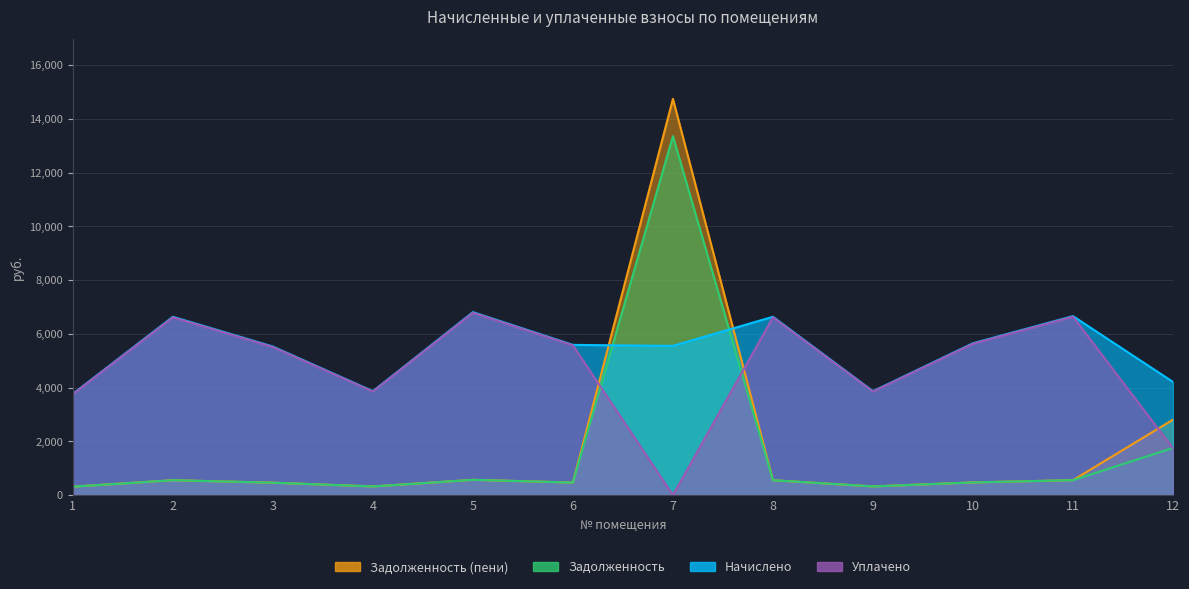

What are all the series names shown in the legend?

Начислено, Уплачено, Задолженность, Задолженность (пени)